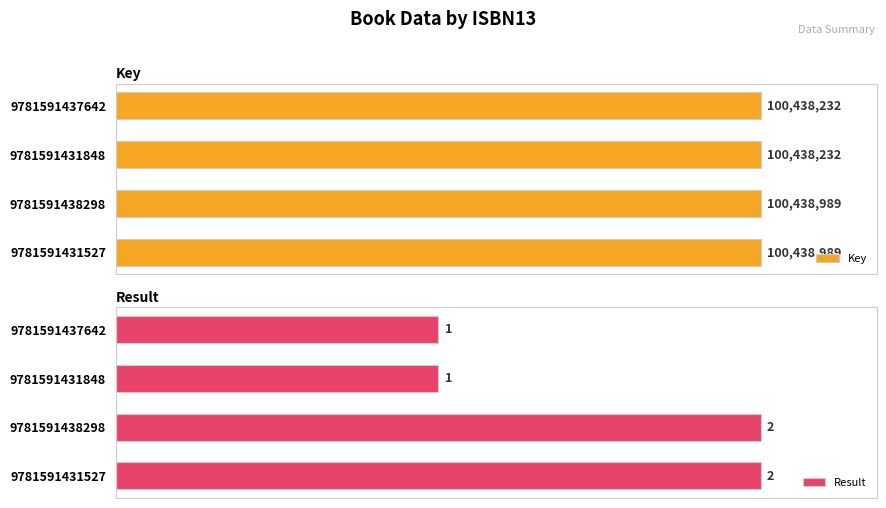

What is the sum of the Key values at 9781591431527 and 9781591438298?

200877978